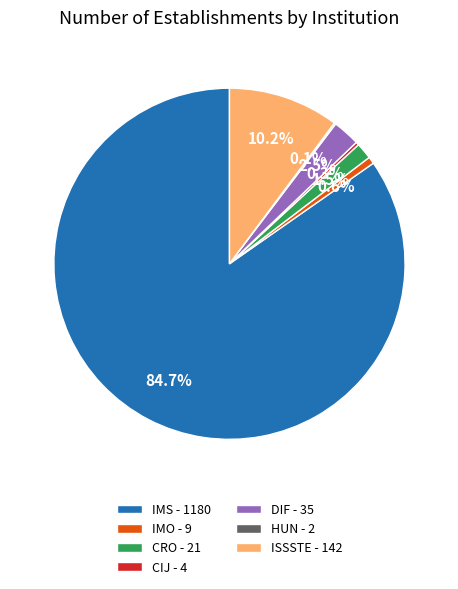

What is the largest slice in the pie chart?

IMS - 1180